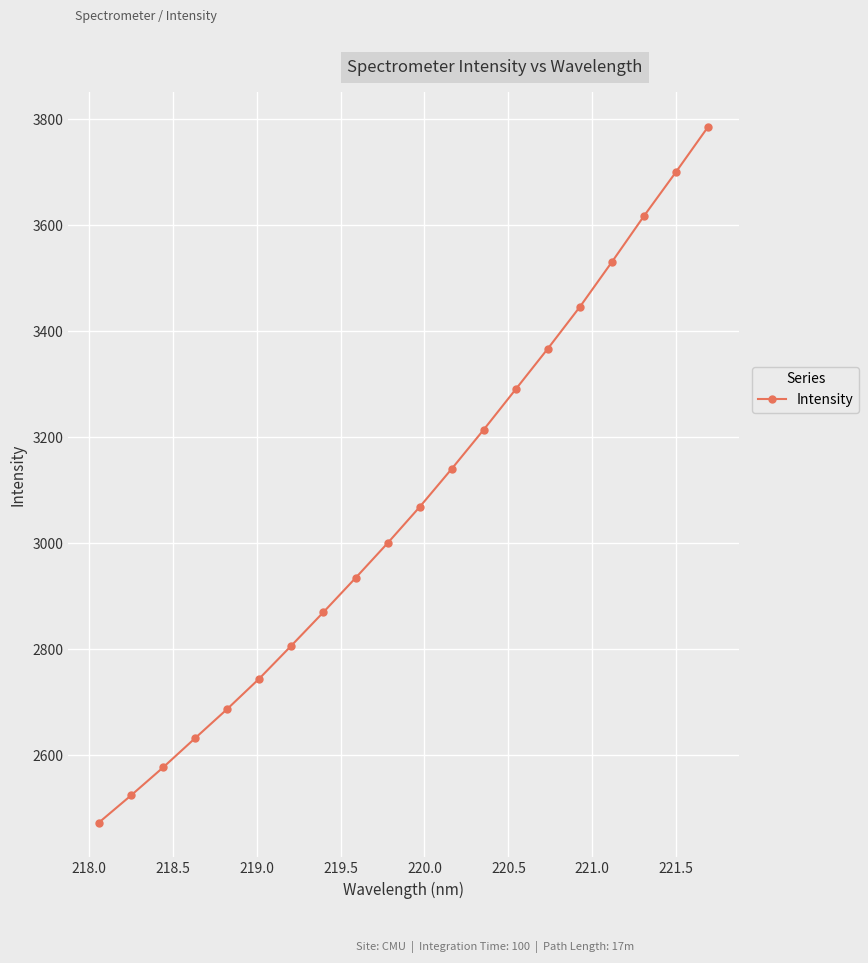

Does the chart display data point markers on the line(s)?

Yes